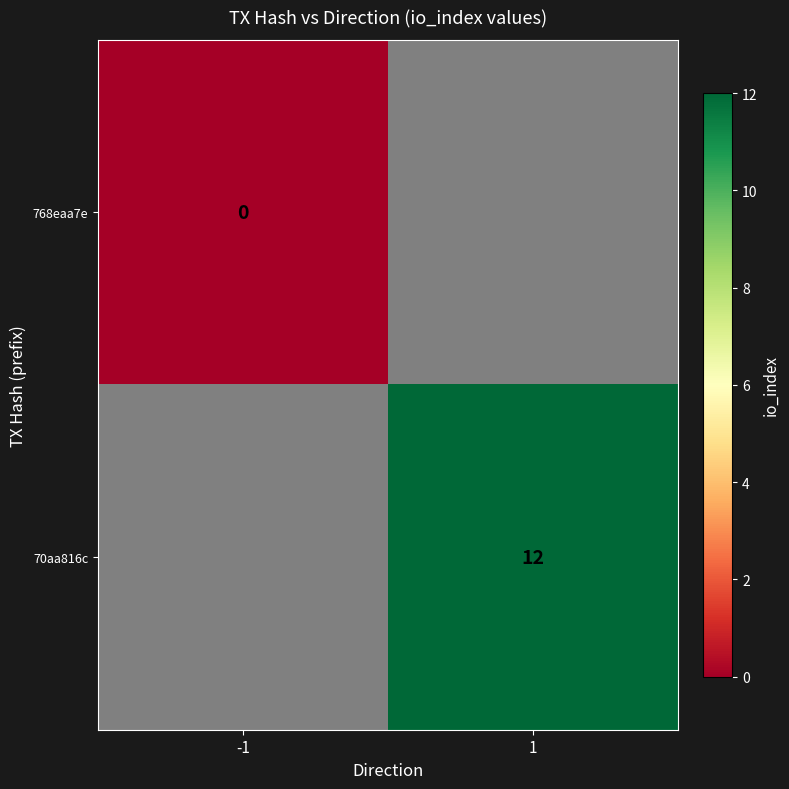

Is the value of 70aa816c at 1 greater than the value of 768eaa7e at -1?

Yes